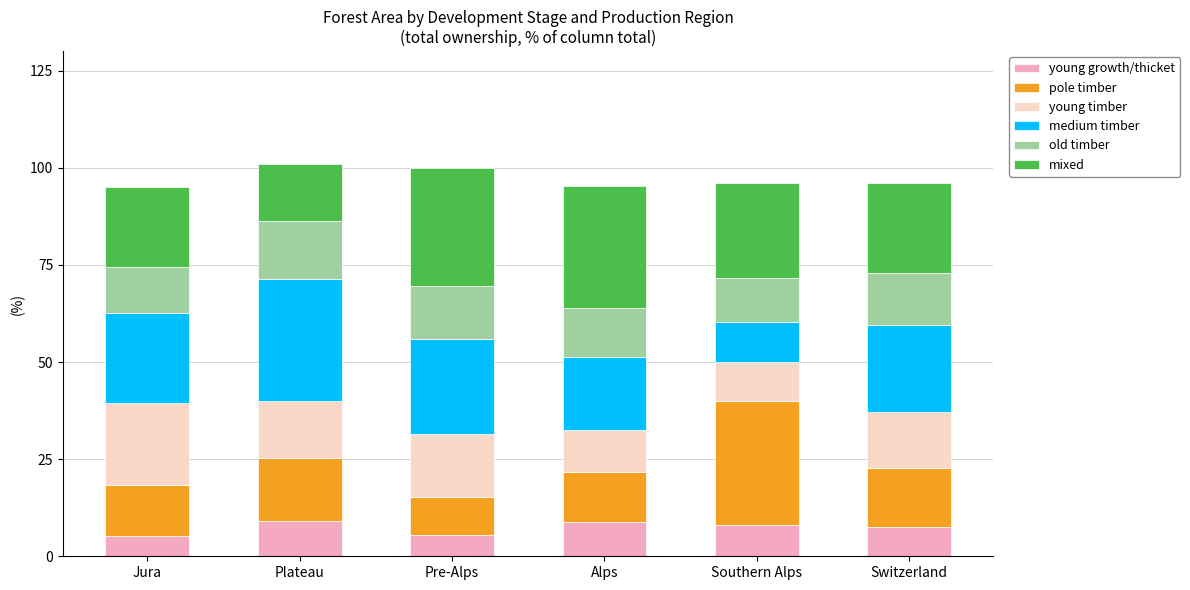

What is the highest value of the young growth/thicket series?

9.1